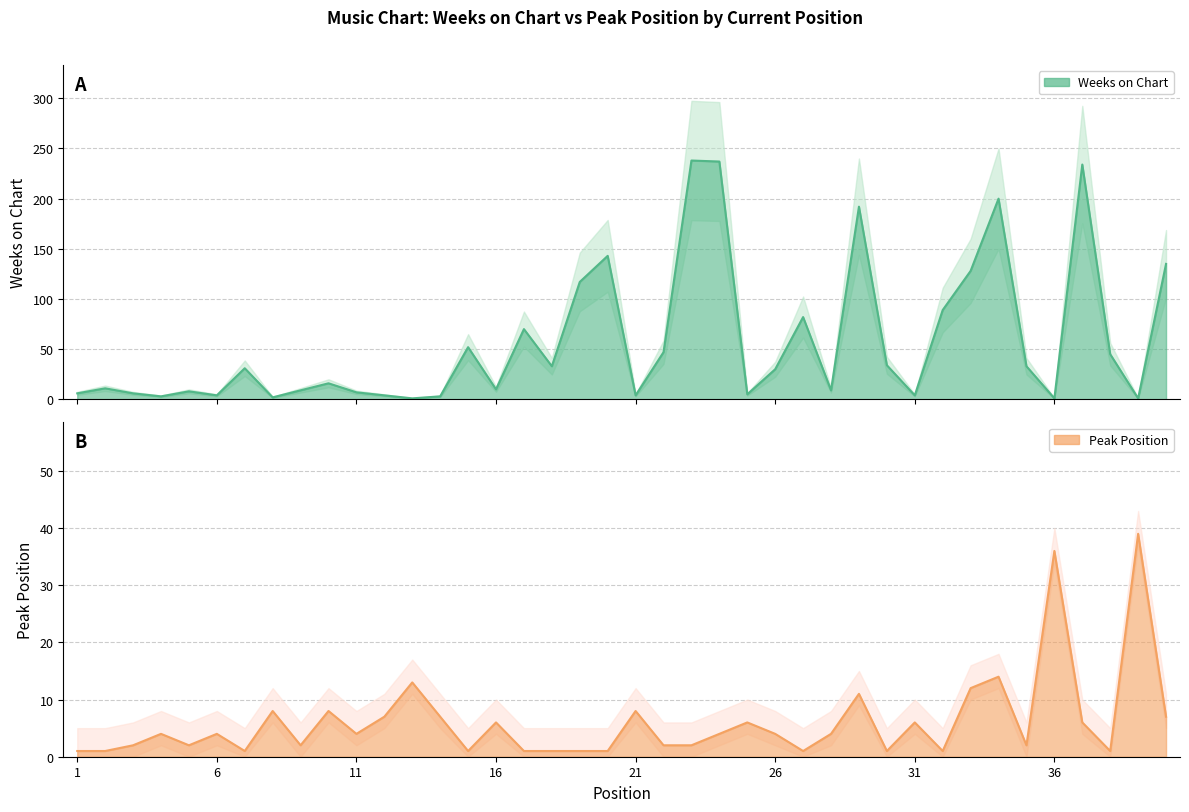

What is the total value across all series at 21?

12